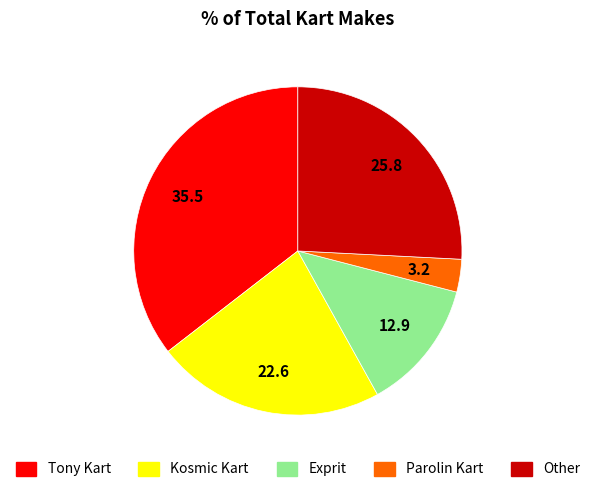

Count the number of slices in the pie.

5